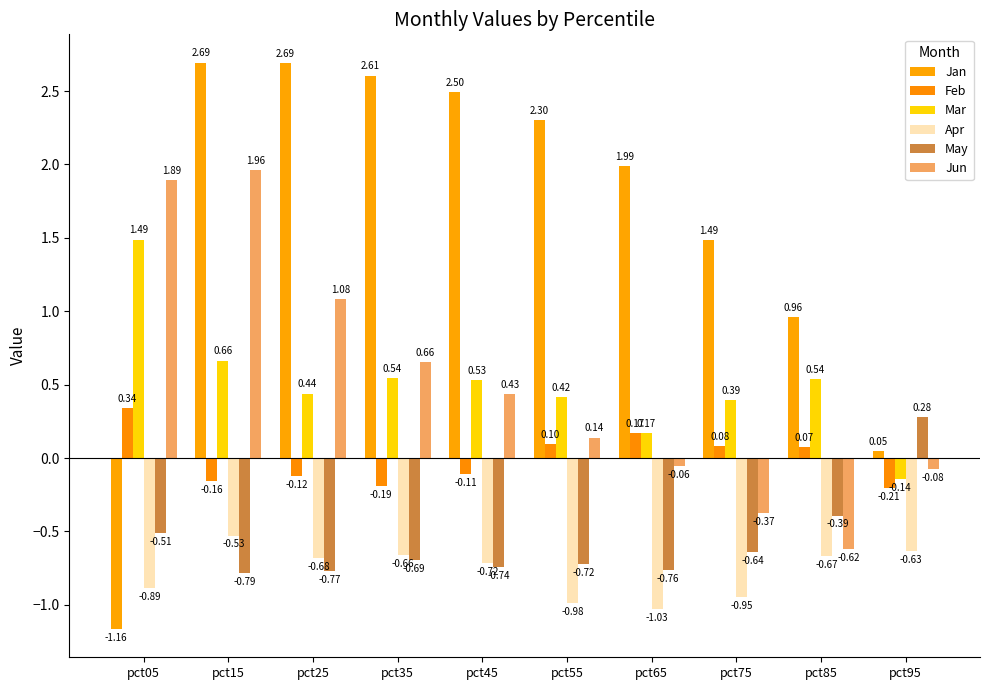

At which category is the sum across all series the highest?

pct15